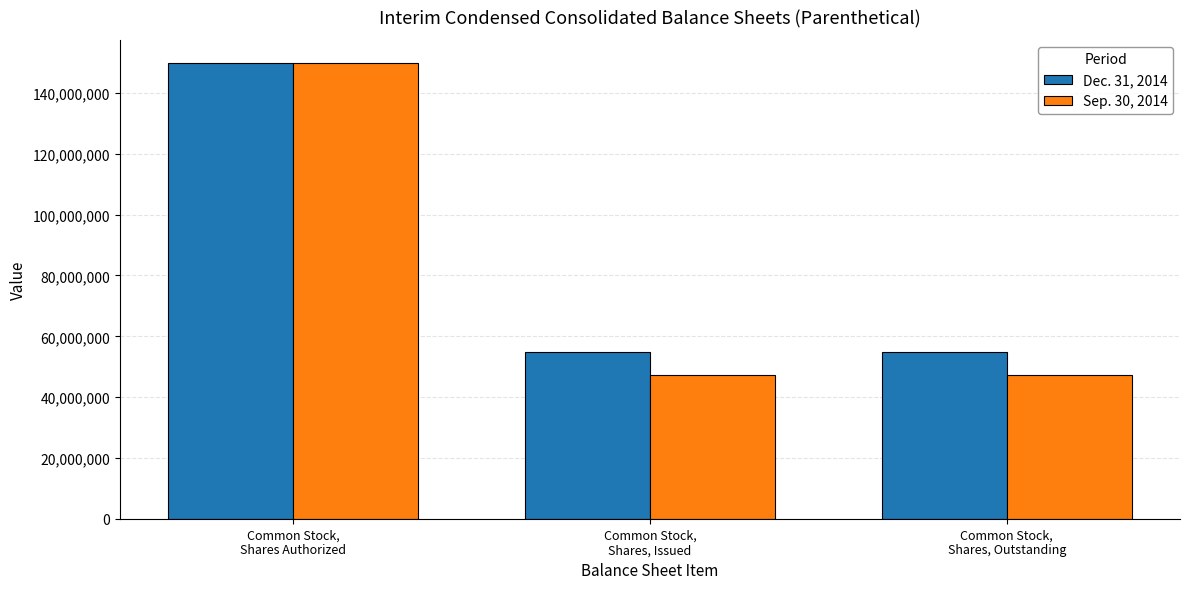

How many categories are shown in the chart?

3